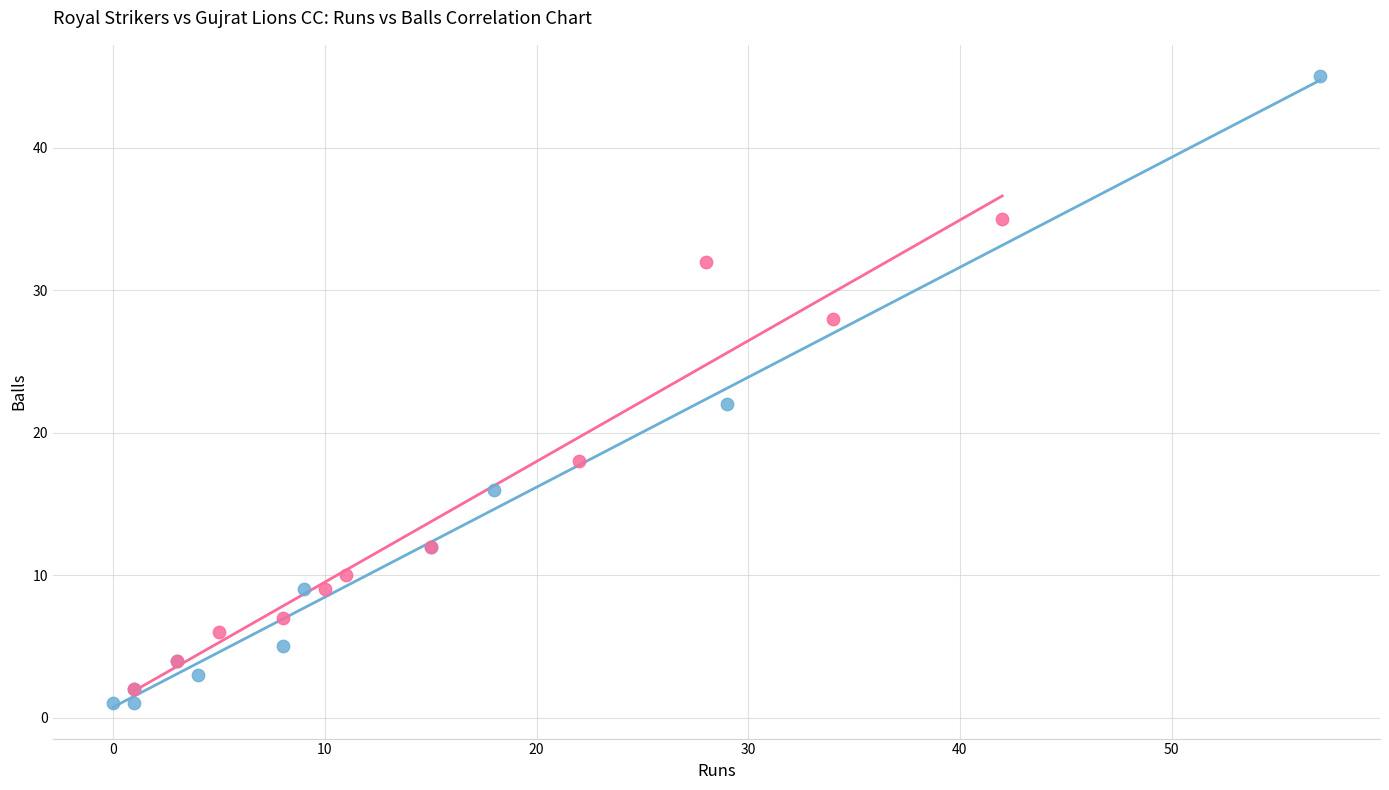

Which series reaches the maximum Y coordinate?

Royal Strikers